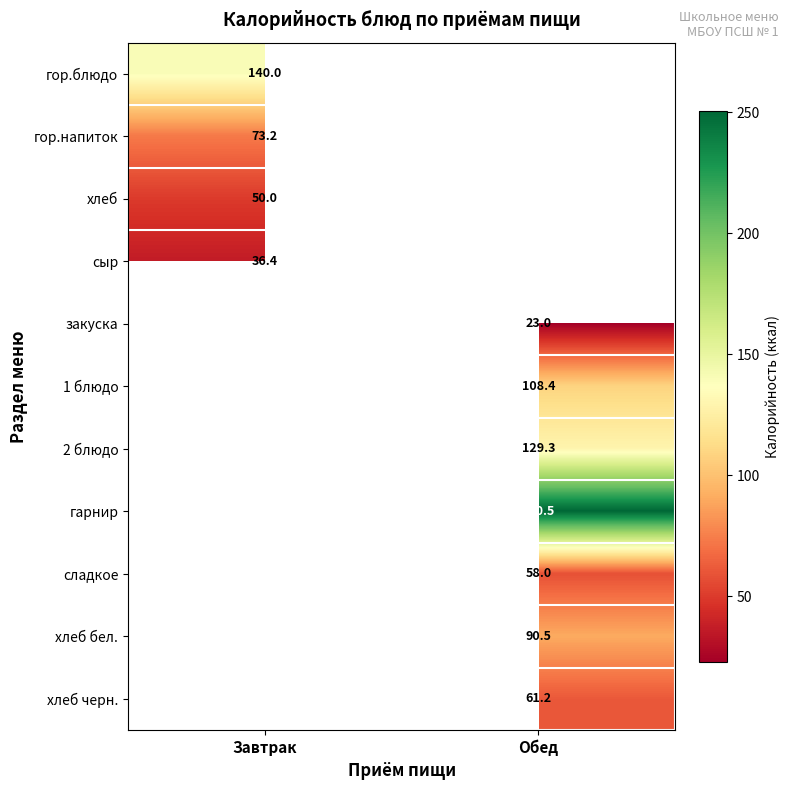

Is it true that сладкое equals 58.0 at Обед?

True